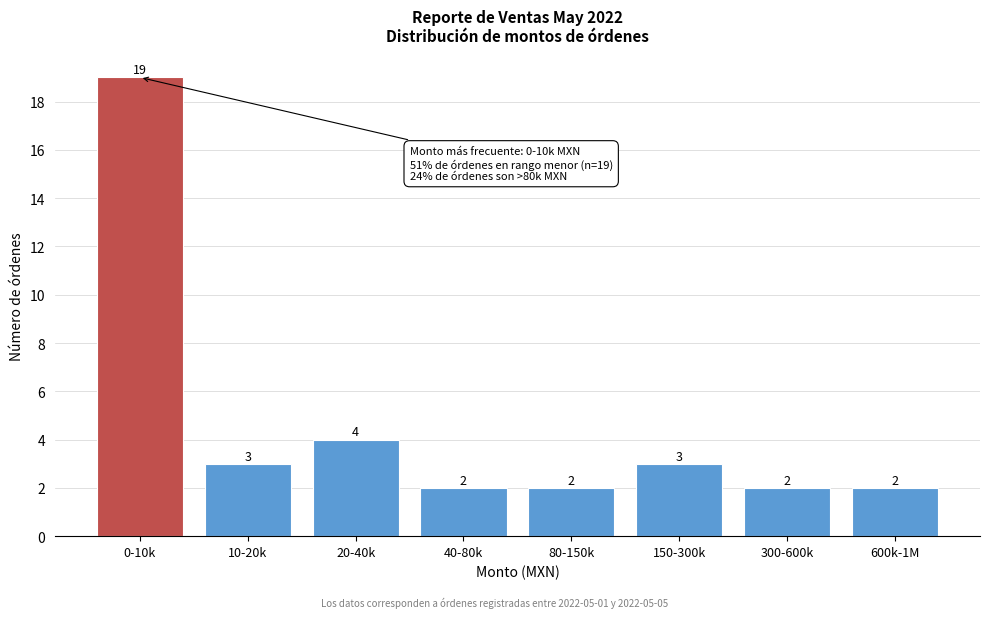

Reading right to left, extract all data points from this chart.

2	2	3	2	2	4	3	19